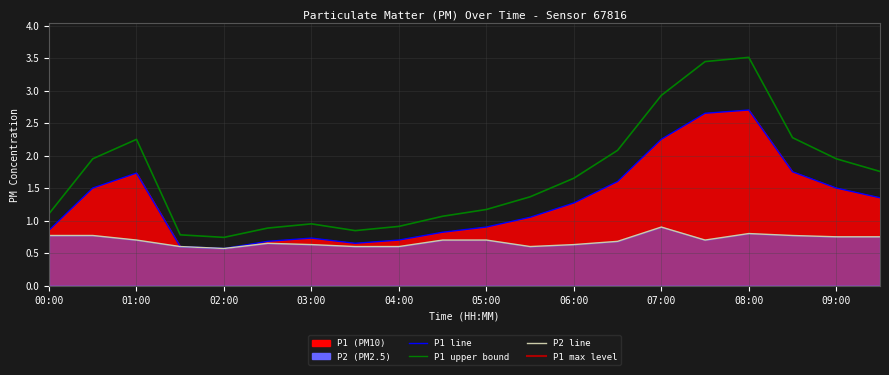

What is the approximate value of P2 line at 09:00?

0.8